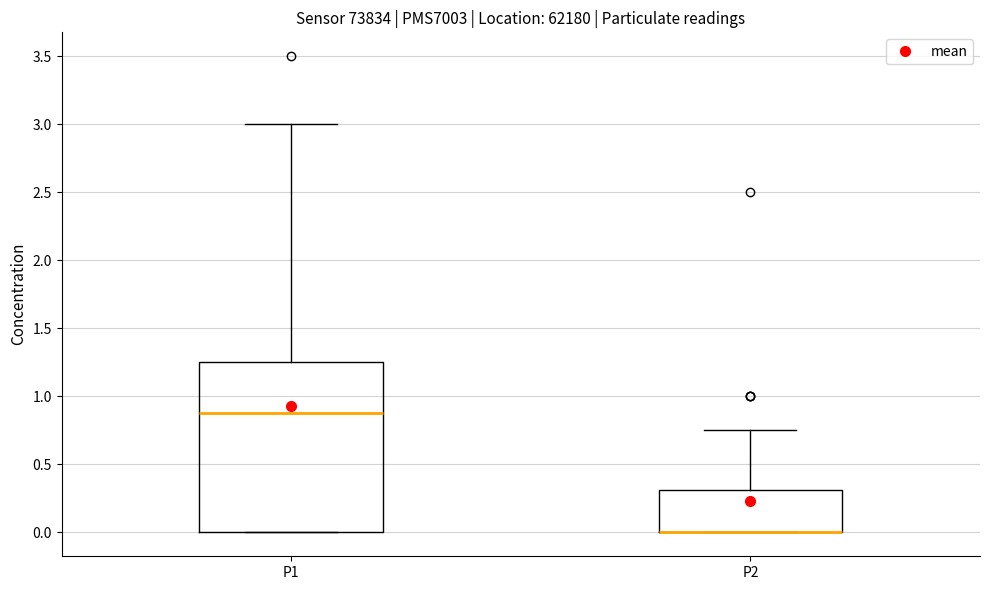

Reading left to right, transcribe this box plot: for each box, give where its median line is, the range the box spans, and where its two whiskers end, as read against the y-axis. The values are not printed on the chart, so give them approximately, as read against the axis.

P1: median 0.90, box 0.00 to 1.25, whiskers 0.00 to 3.00
P2: median 0.00 (drawn on the box's lower edge), box 0.00 to 0.30, whiskers 0.00 to 0.75